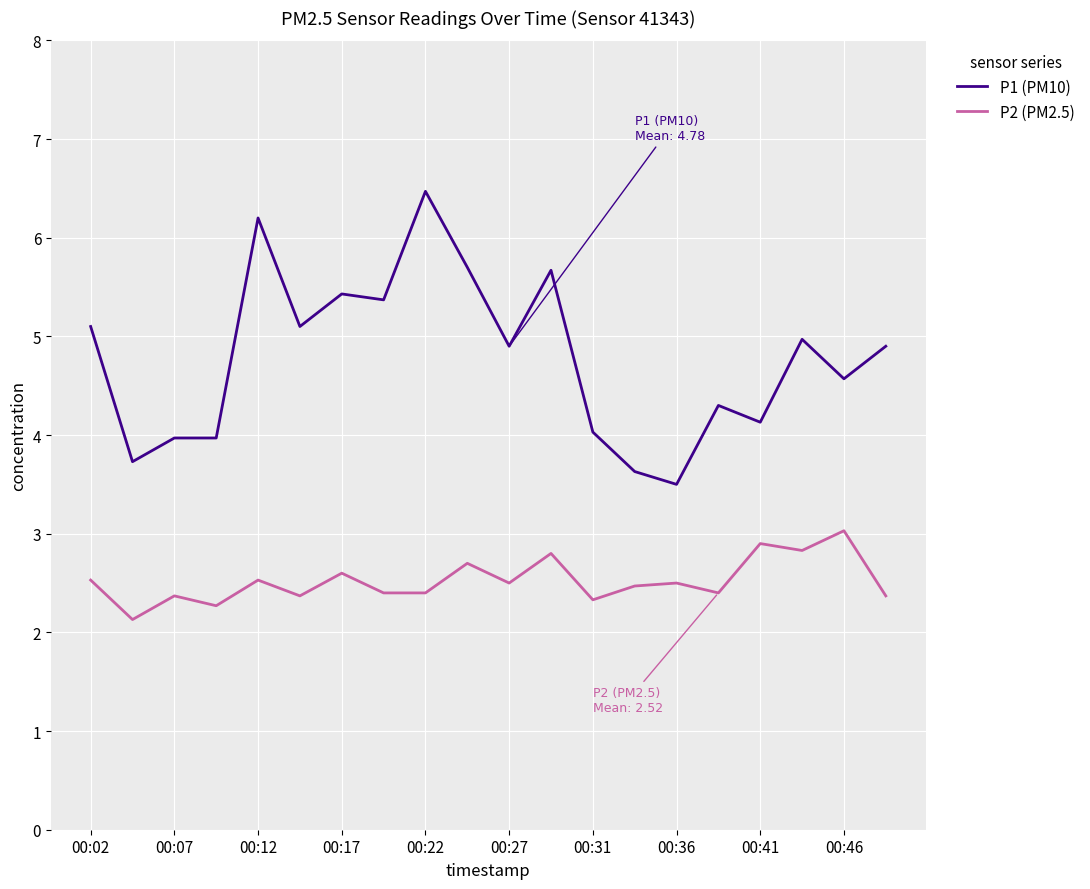

Which series has the largest total across all categories?

P1 (PM10)